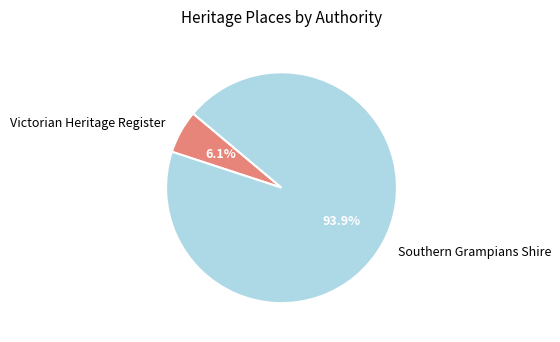

Is there any slice that represents more than half of the pie?

Yes